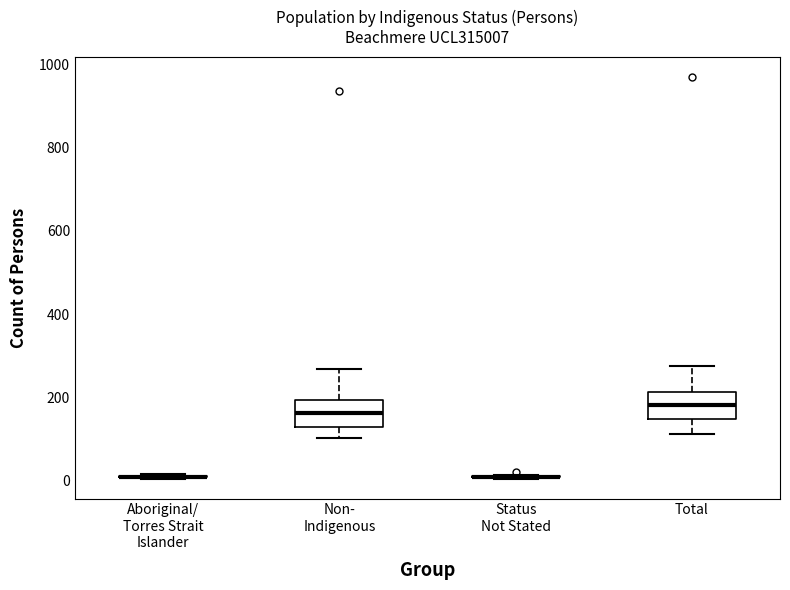

Reading left to right, read every box against the y-axis: the position of its median line, the range the box covers, and the ends of its whiskers. The values are not printed on the chart, so give them approximately, as read against the axis.

Aboriginal/ Torres Strait Islander: box collapsed to a line at 0, whiskers 0 to 20
Non- Indigenous: median 160, box 120 to 200, whiskers 100 to 260
Status Not Stated: box collapsed to a line at 0, whiskers 0 to 20
Total: median 180, box 140 to 220, whiskers 120 to 280